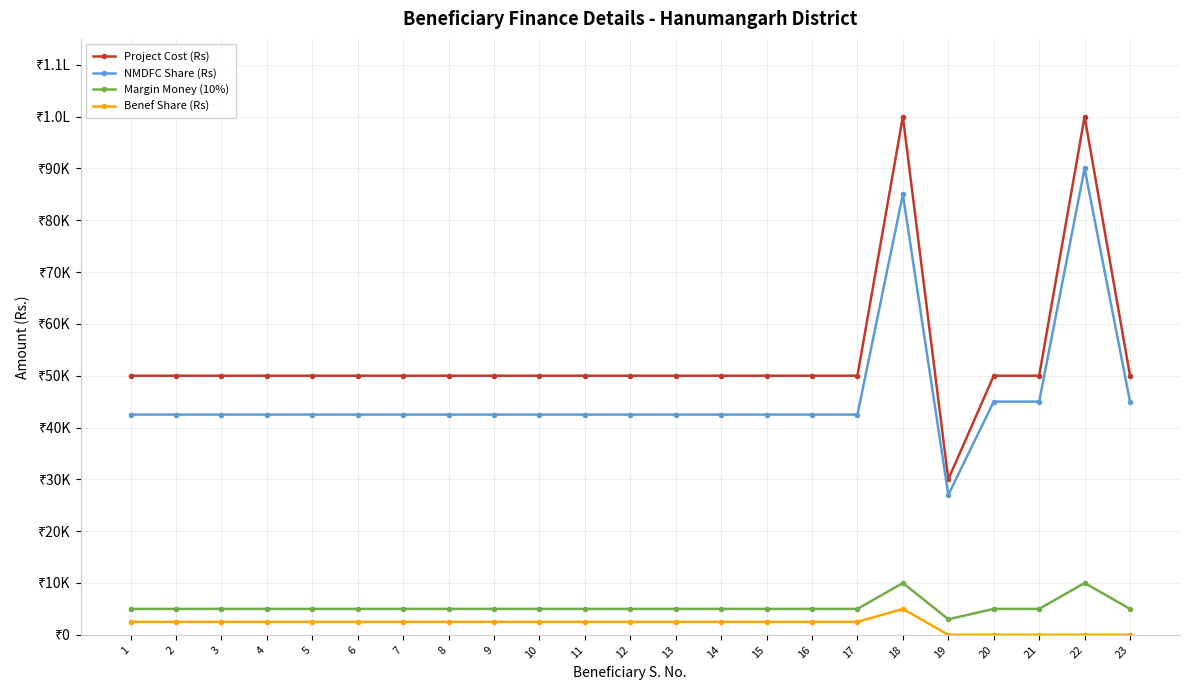

At which category is the sum across all series the highest?

18